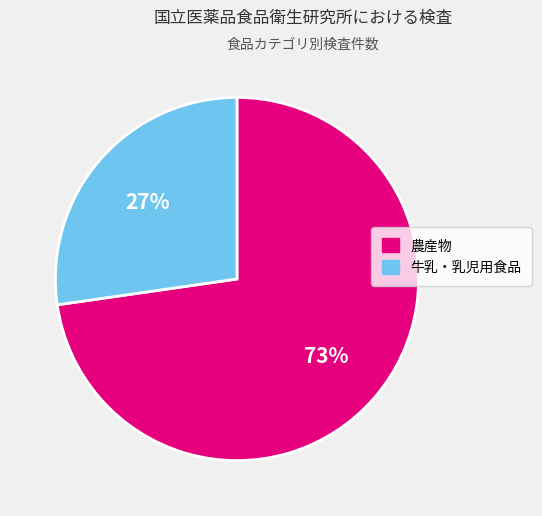

Between 牛乳・乳児用食品 and 農産物, which is larger?

農産物